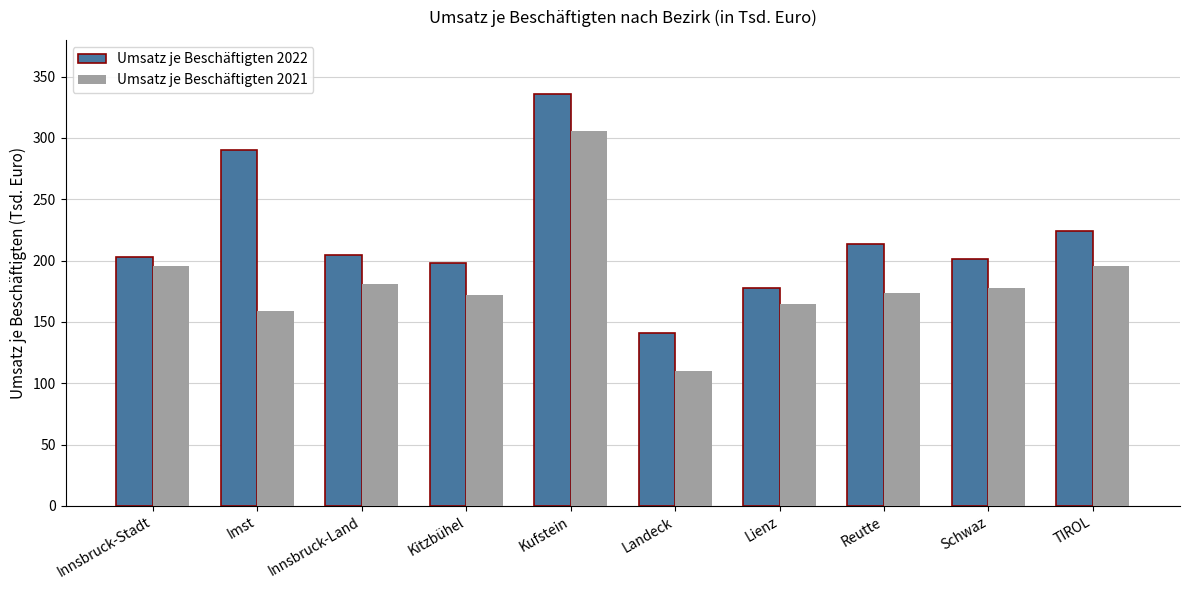

List the series in order of their overall mean, highest first.

Umsatz je Beschäftigten 2022, Umsatz je Beschäftigten 2021